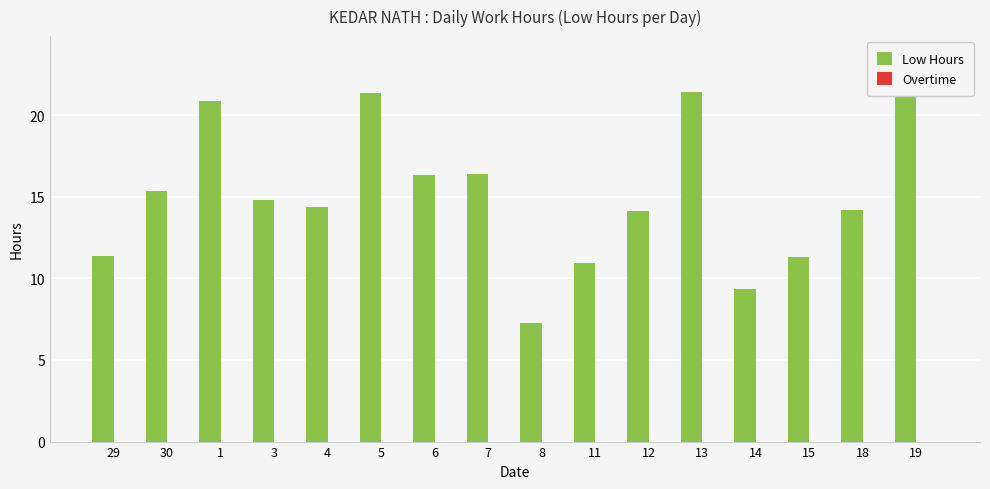

At how many categories does at least one series exceed 6?

16